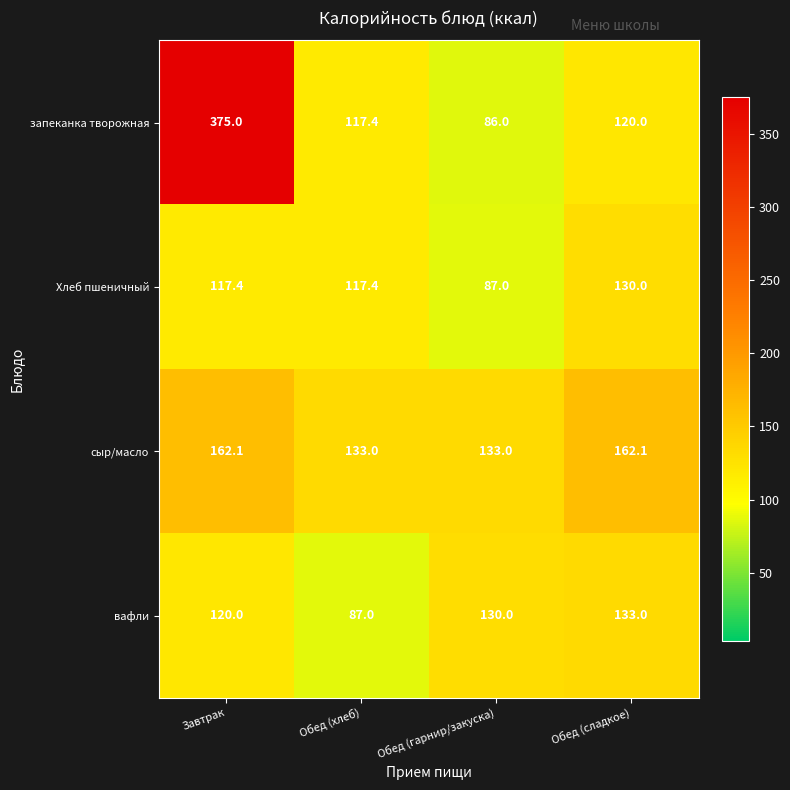

Reading right to left, what are all the values shown in this chart?

запеканка творожная: 120.0	86.0	117.4	375.0
Хлеб пшеничный: 130.0	87.0	117.4	117.4
сыр/масло: 162.1	133.0	133.0	162.1
вафли: 133.0	130.0	87.0	120.0